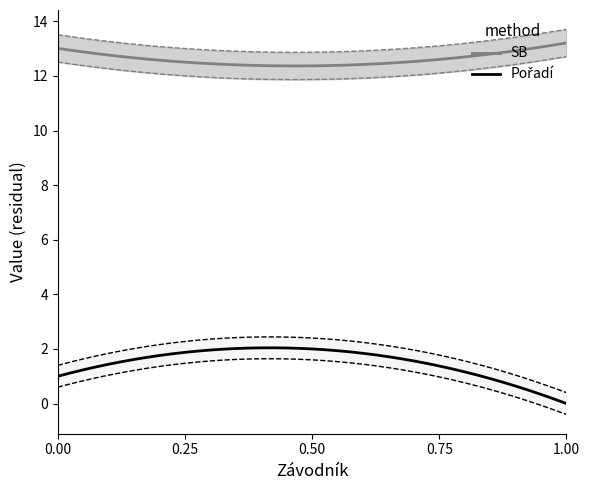

What is the highest value of the SB series?

13.2